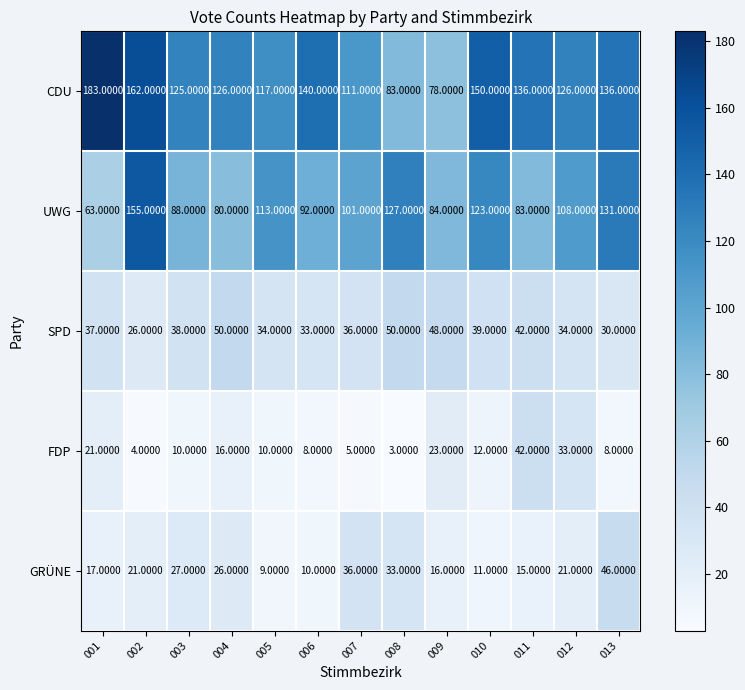

Between 009 and 012, which series saw the biggest shift?

CDU